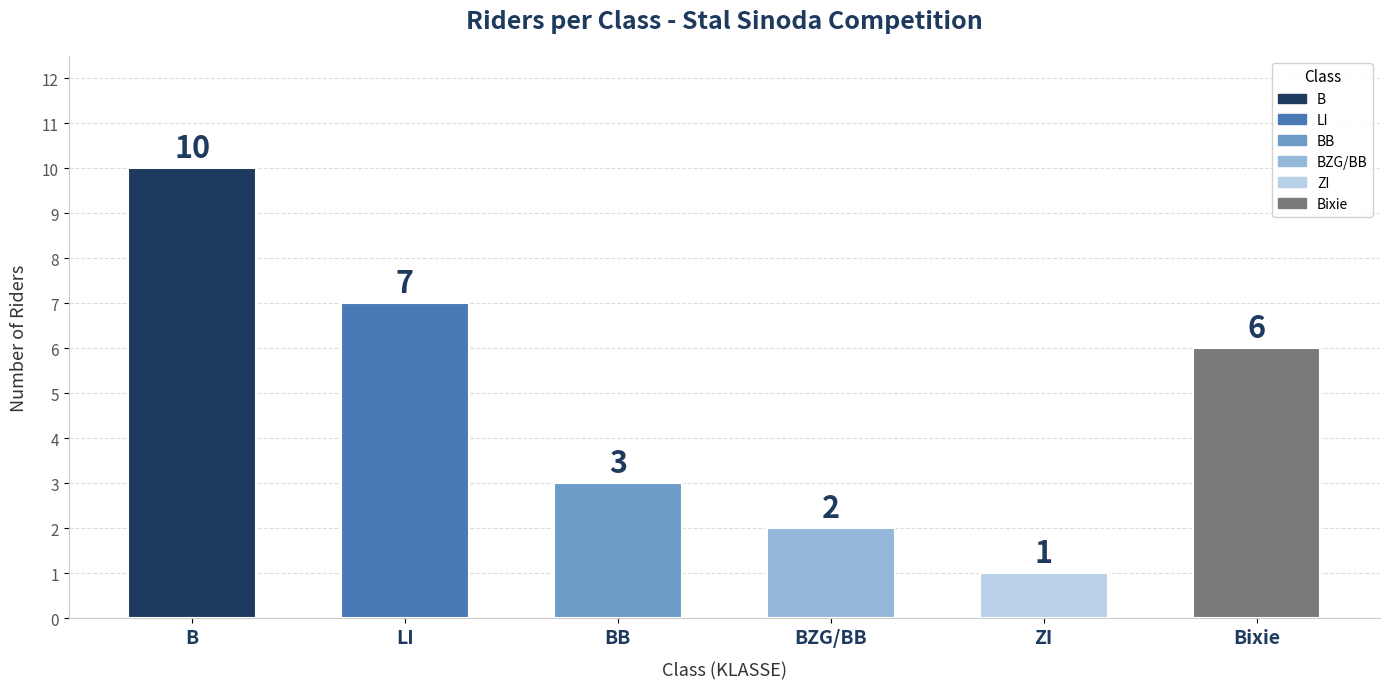

What position from the right is LI?

5